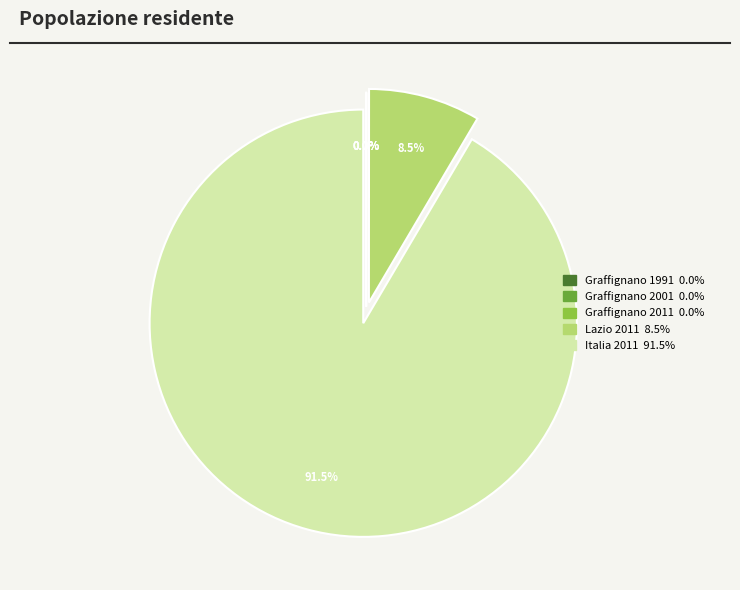

What is the largest slice in the pie chart?

Italia 2011